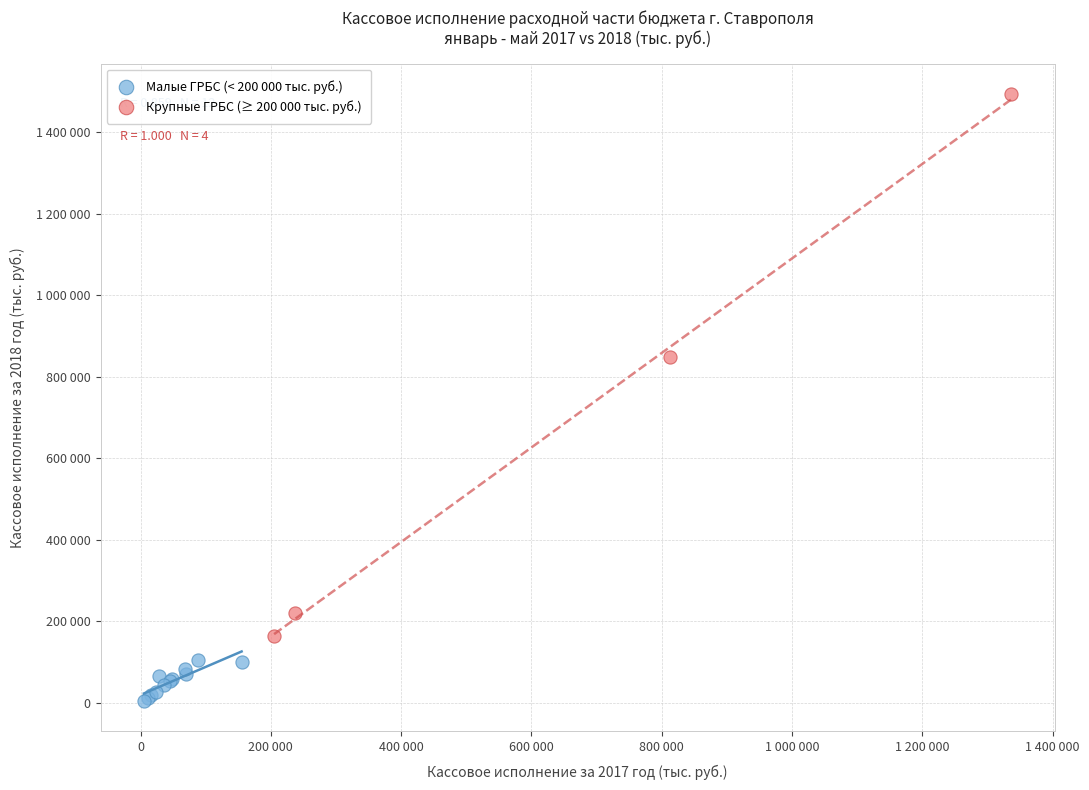

Which series reaches the minimum Y coordinate?

Малые ГРБС (< 200 000 тыс. руб.)